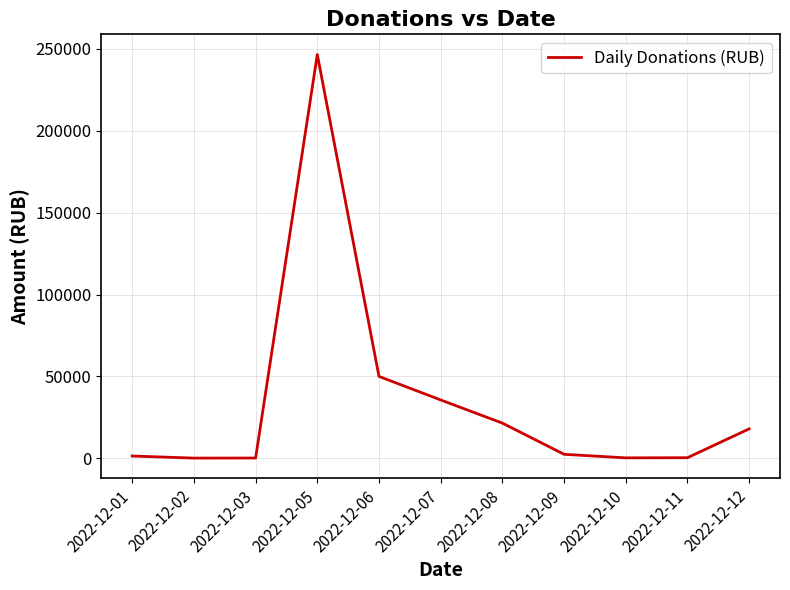

True or false: the data shows 196.0 at 2022-12-03.

True